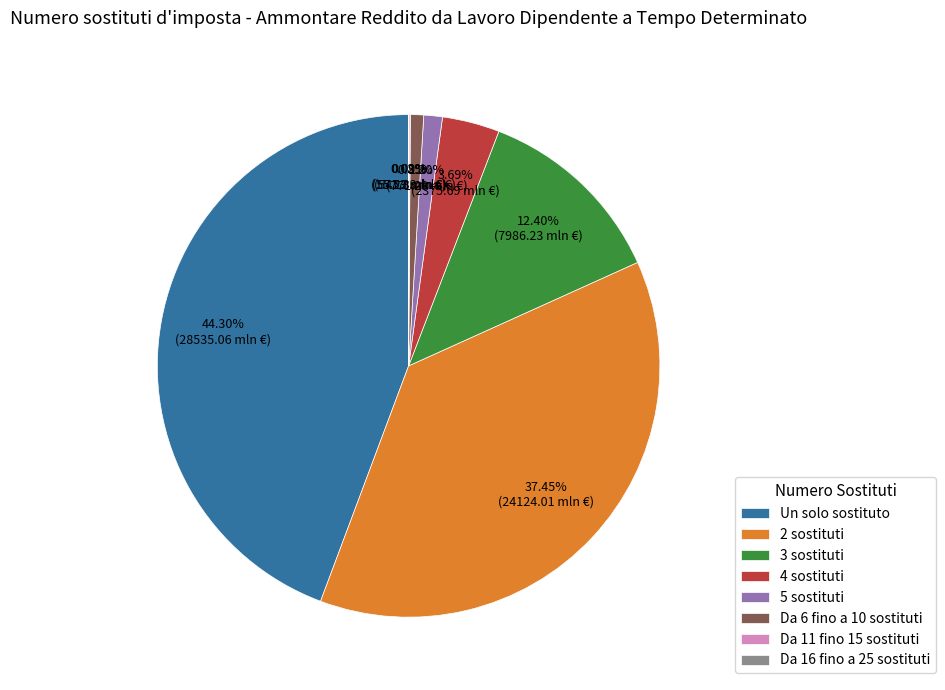

What is the largest slice in the pie chart?

Un solo sostituto